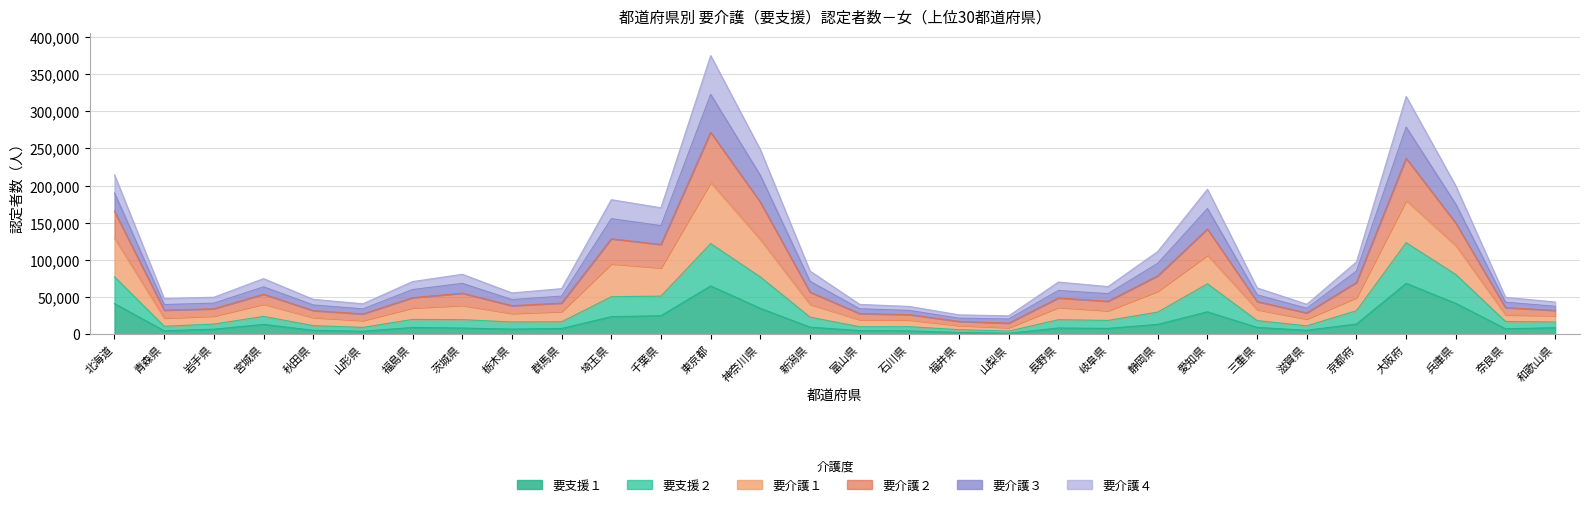

At how many categories does at least one series exceed 124286?

8